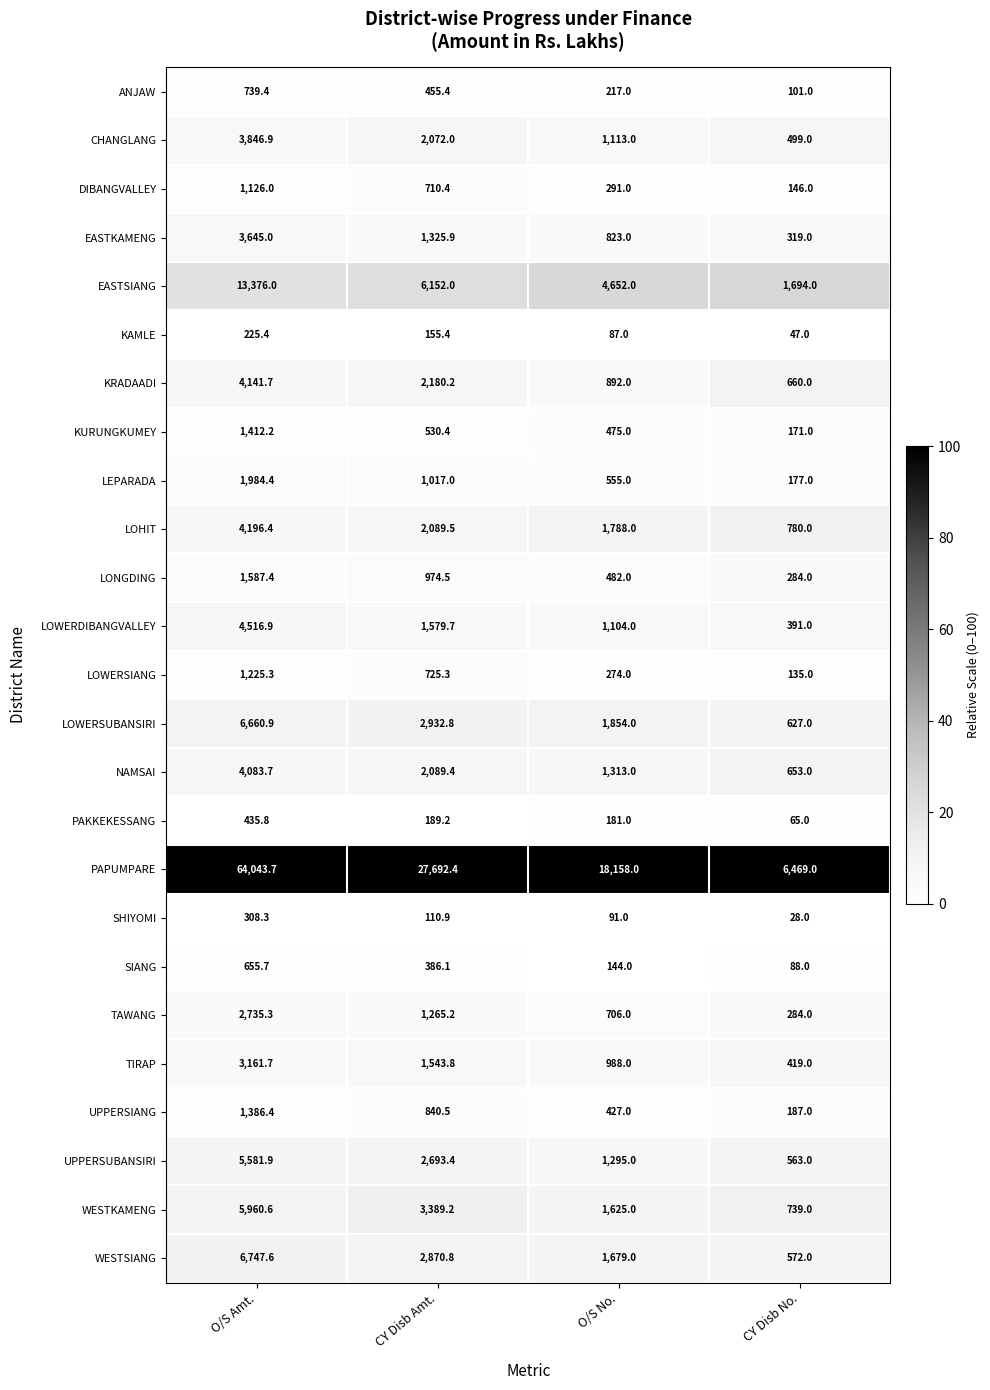

The value of LEPARADA at O/S Amt. is 1984.4. True or false?

True